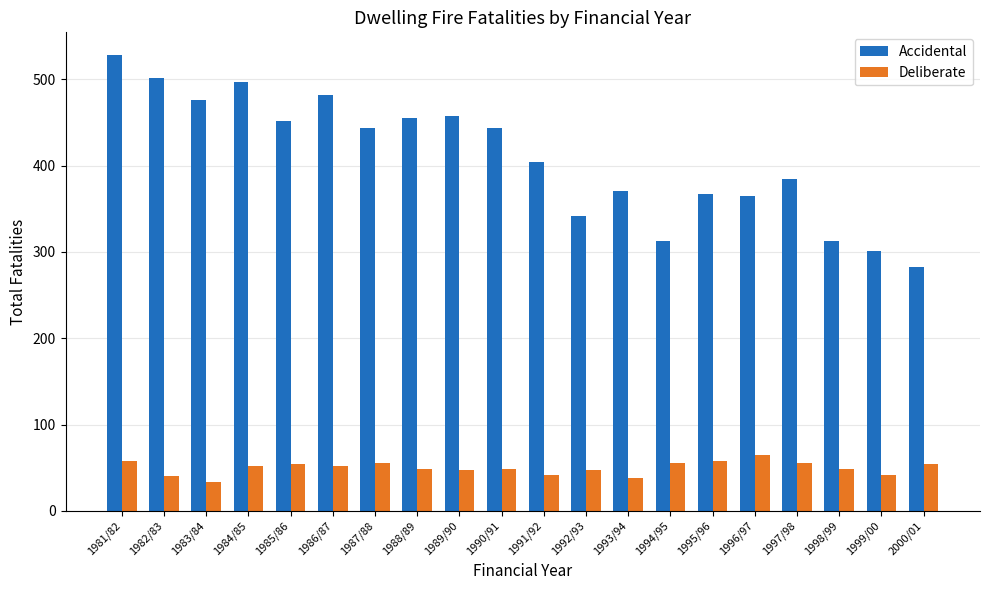

Is it true that Deliberate equals 40 at 1982/83?

True